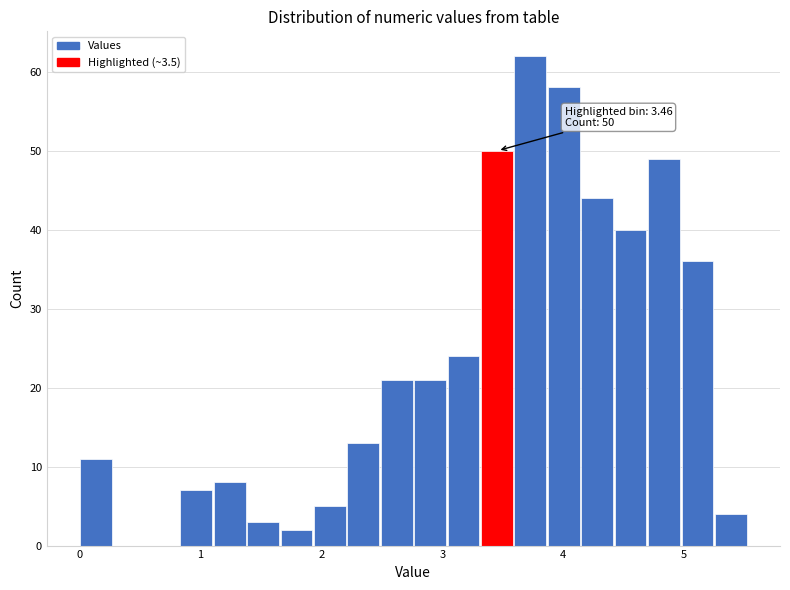

Read against the x-axis, roughly where is the centre of the tallest bar?

3.7